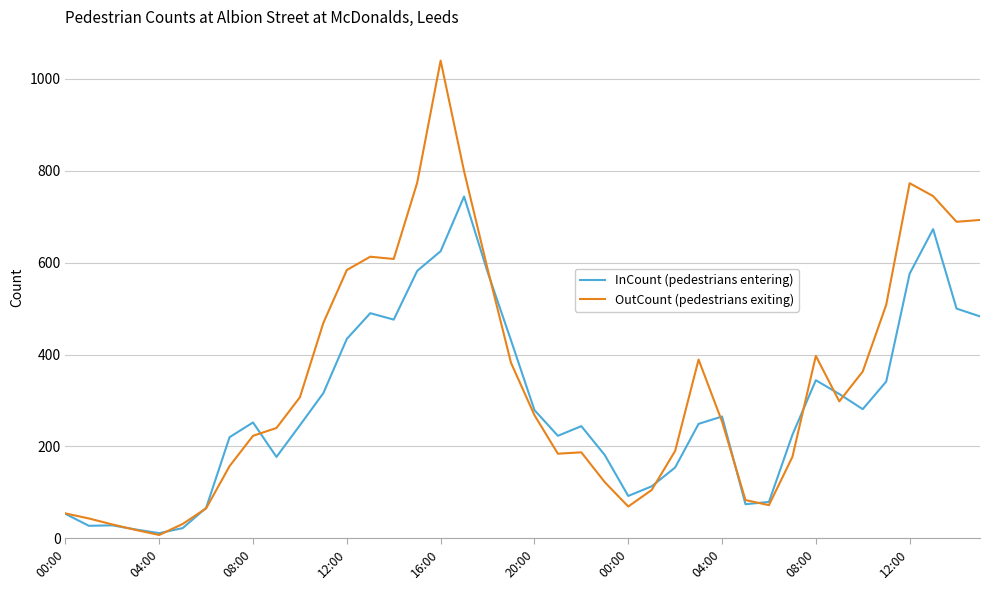

Rank the series by their maximum value, from lowest to highest.

InCount (pedestrians entering), OutCount (pedestrians exiting)